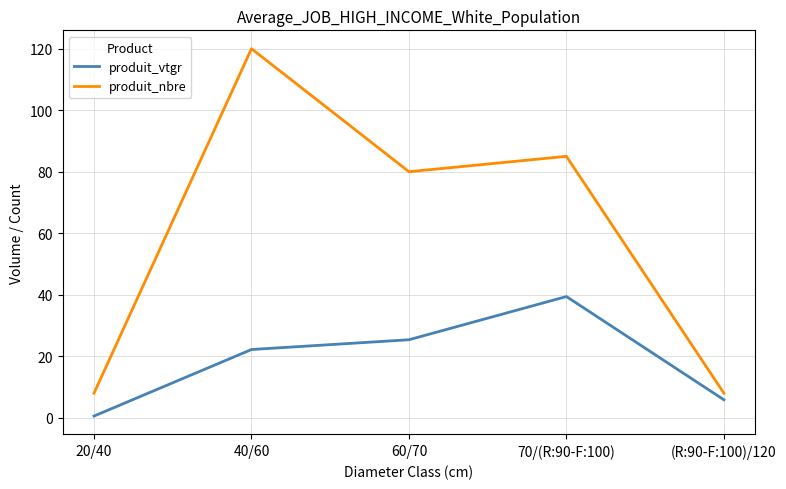

Which category has the highest value across all series?

40/60